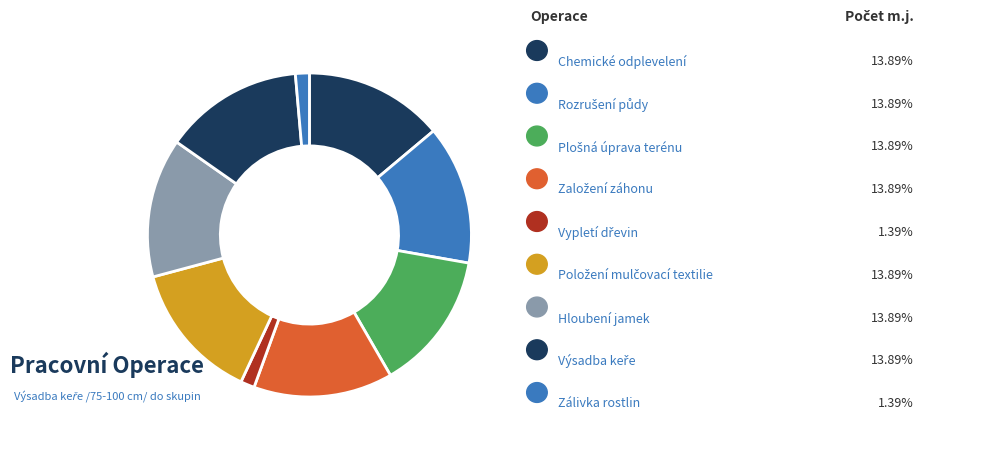

Count the number of slices in the pie.

9